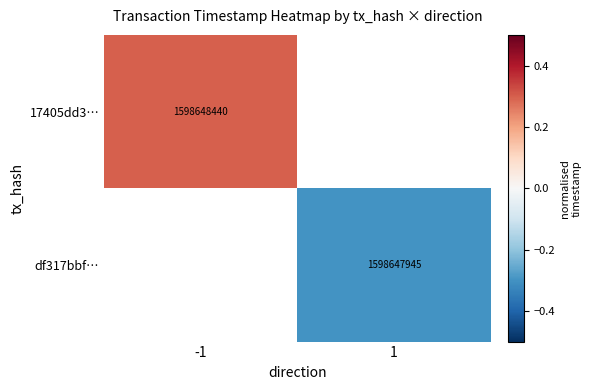

What value does the df317bbf… series have at 1?

-0.3